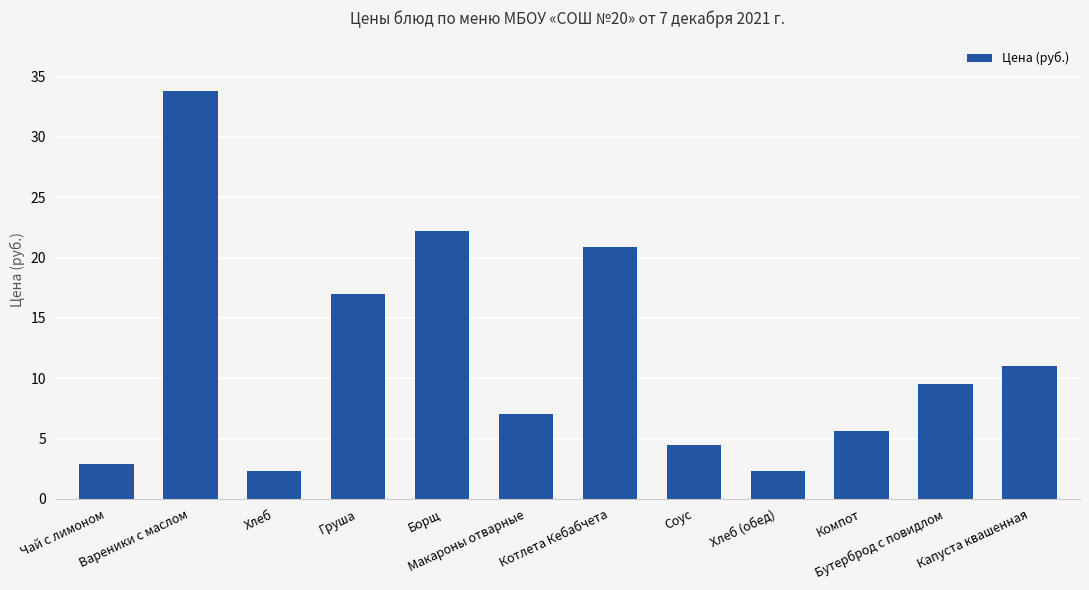

Between Соус and Котлета Кебабчета, which is larger?

Котлета Кебабчета